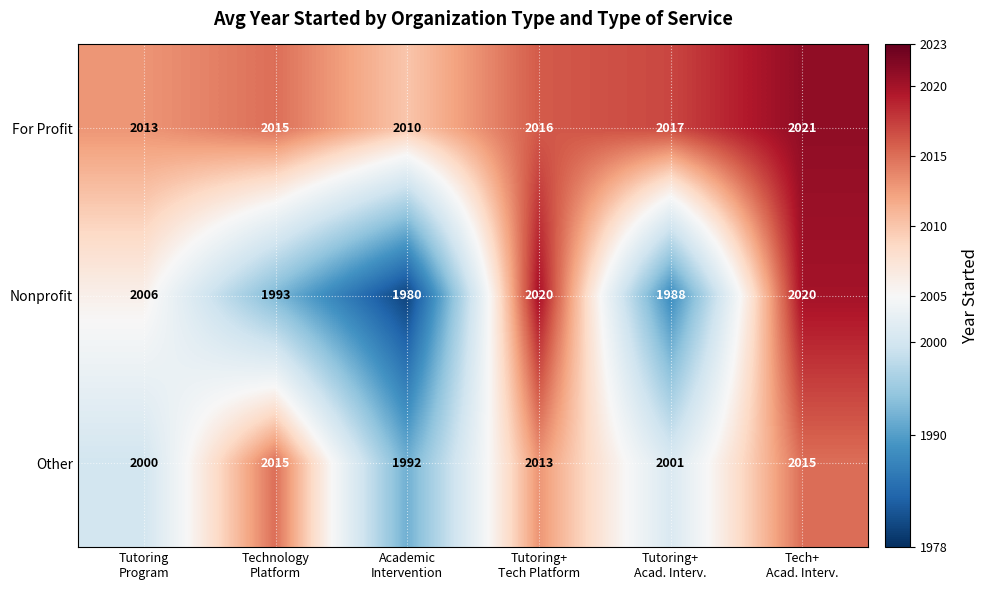

At how many categories does at least one series exceed 2008?

6